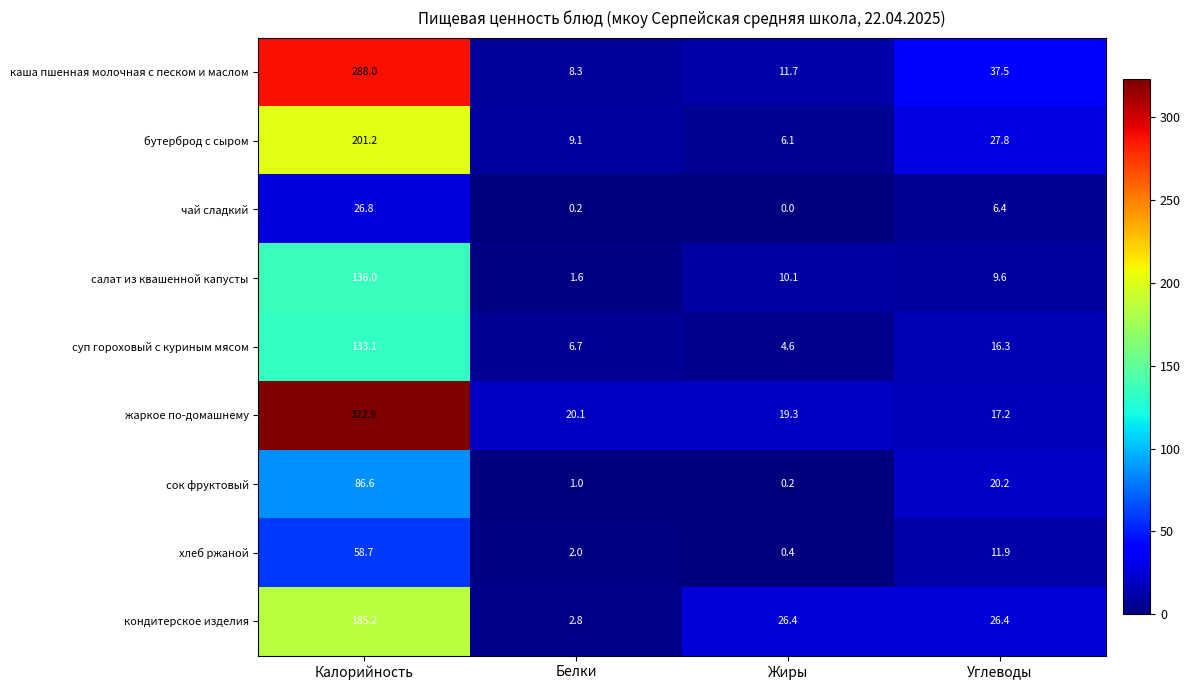

What is the average value of the суп гороховый с куриным мясом series?

40.2